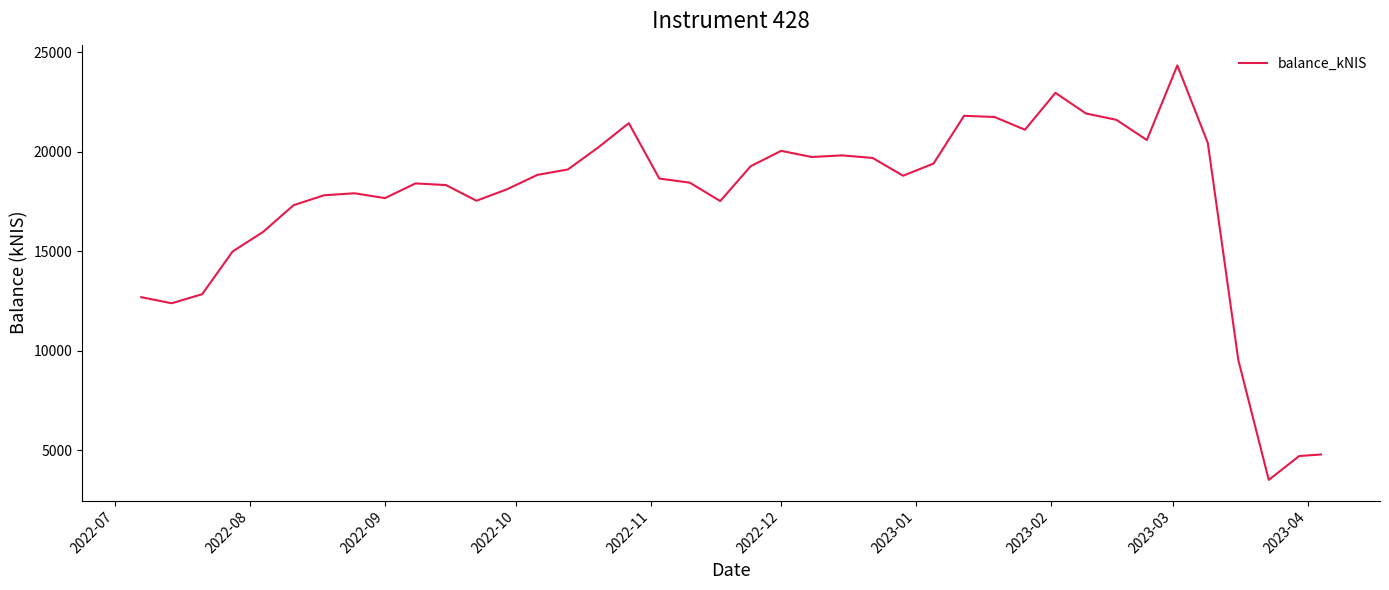

How many interior local valleys (lower than both neighbors) does the data have?

9